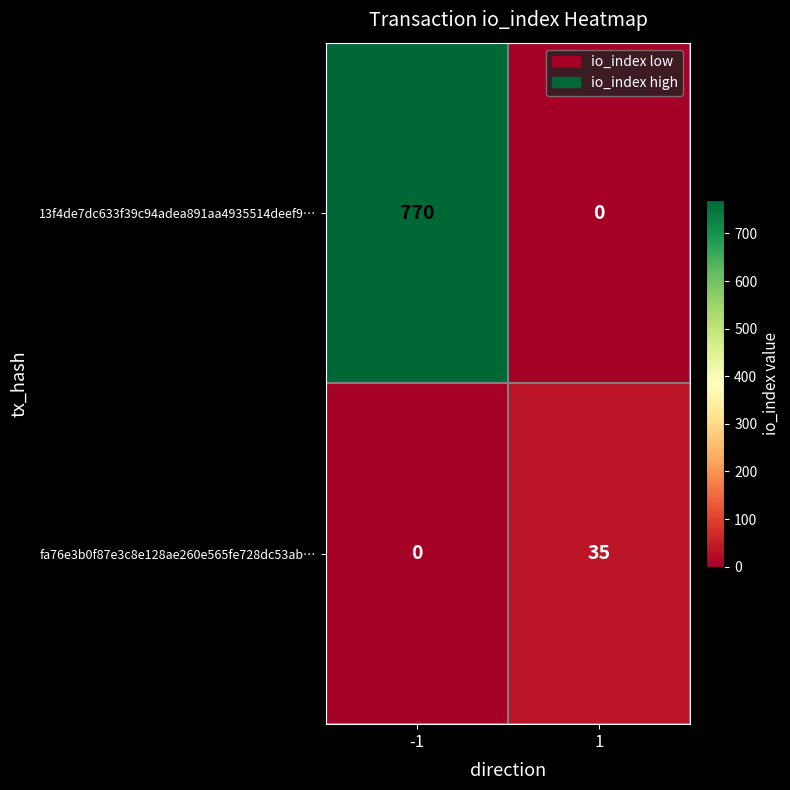

What is the approximate value of 13f4de7dc633f39c94adea891aa4935514deef9… at -1, to the nearest 50?

750